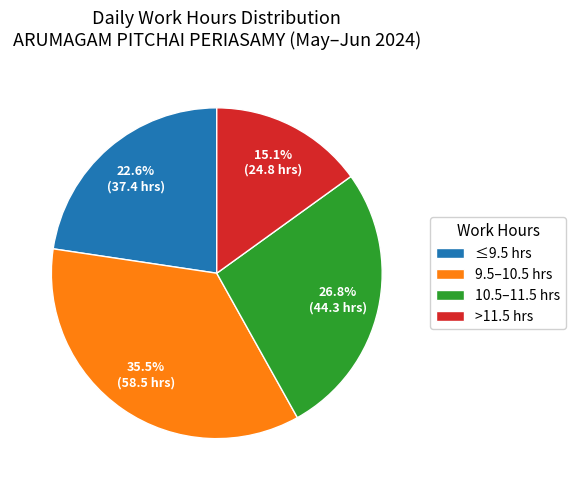

Count the number of slices in the pie.

4